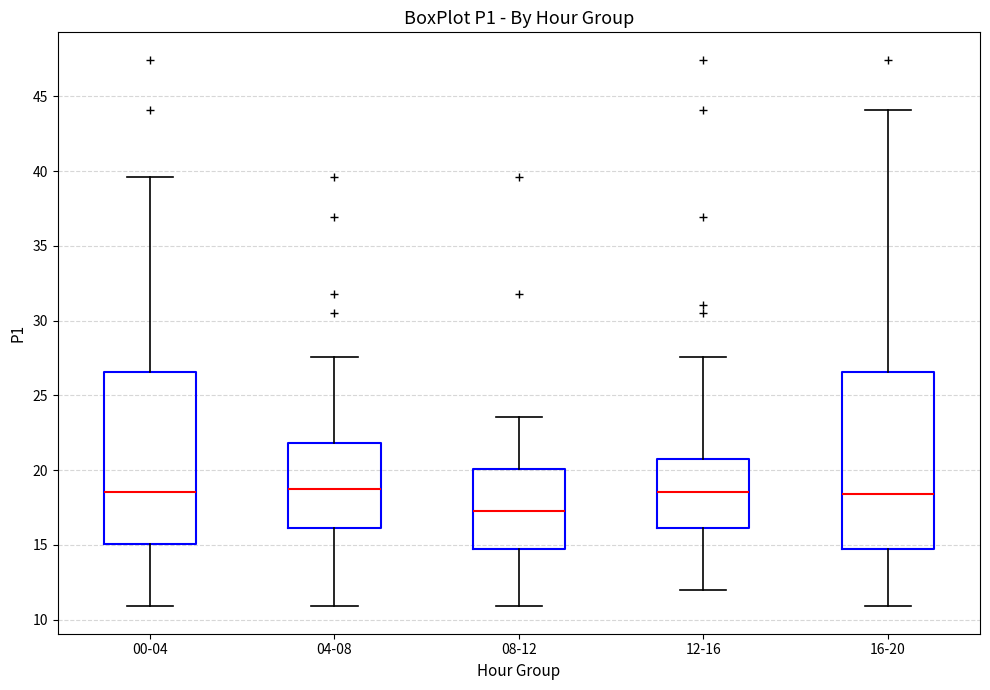

Where is the upper edge of the box for 12-16 on the y-axis? The values are not printed on the chart, so give them approximately, as read against the axis.

20.5